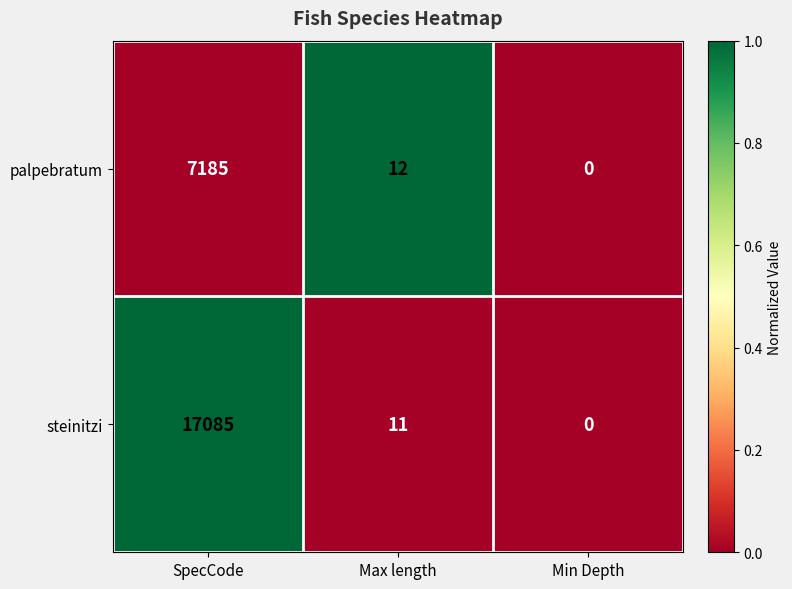

At which category is the sum across all series the highest?

SpecCode